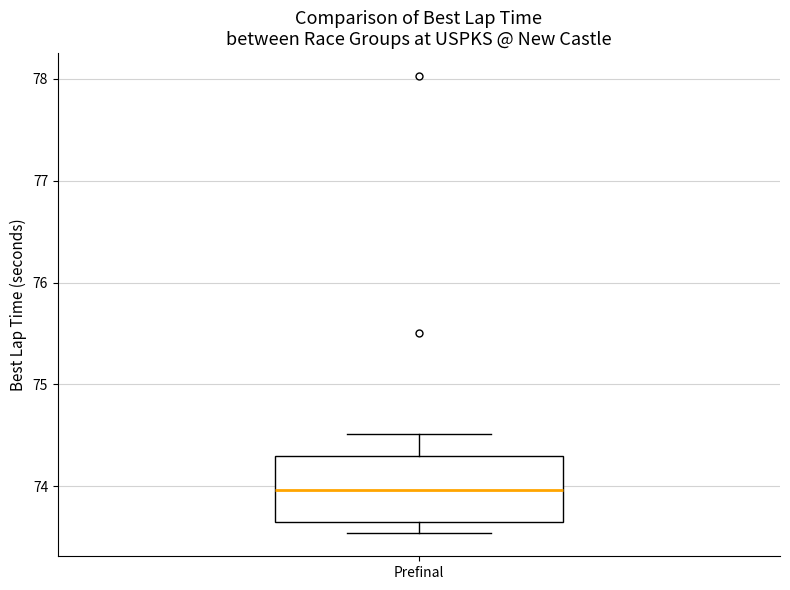

Read this box plot against the y-axis: the position of the median line, the range covered by the box, and the ends of both whiskers. The values are not printed on the chart, so give them approximately, as read against the axis.

median 74.0, box 73.6 to 74.3, whiskers 73.5 to 74.5